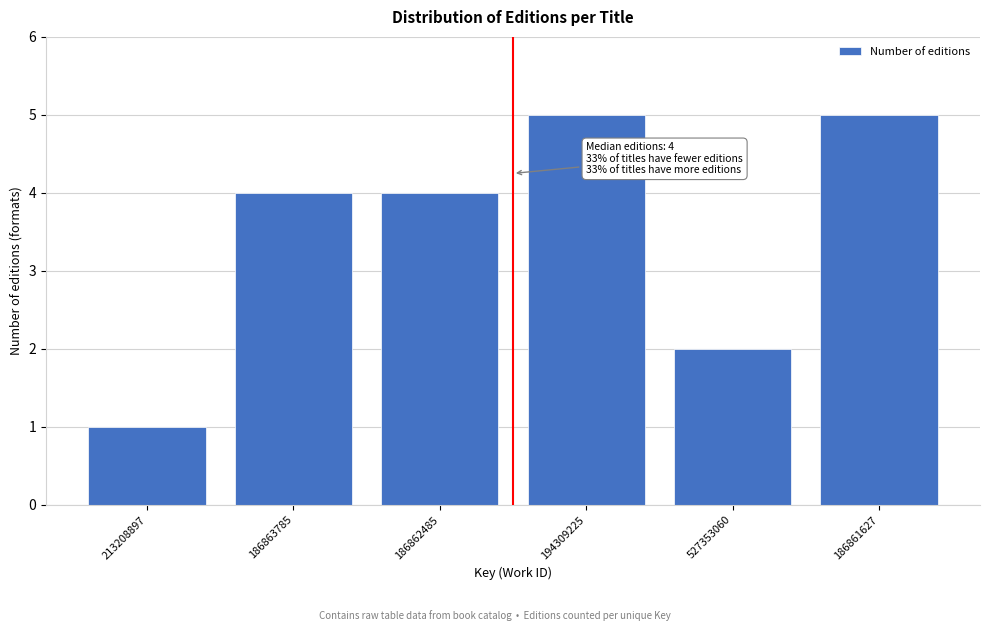

Reading right to left, what are all the values shown in this chart?

186861627=5	527353060=2	194309225=5	186862485=4	186863785=4	213208897=1